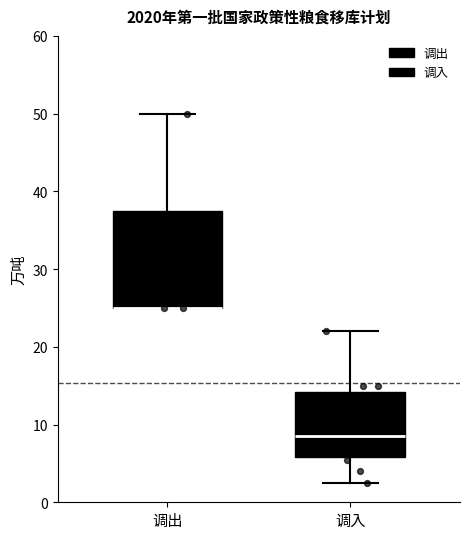

Which box is the tallest, from its lower edge to its upper edge?

调出